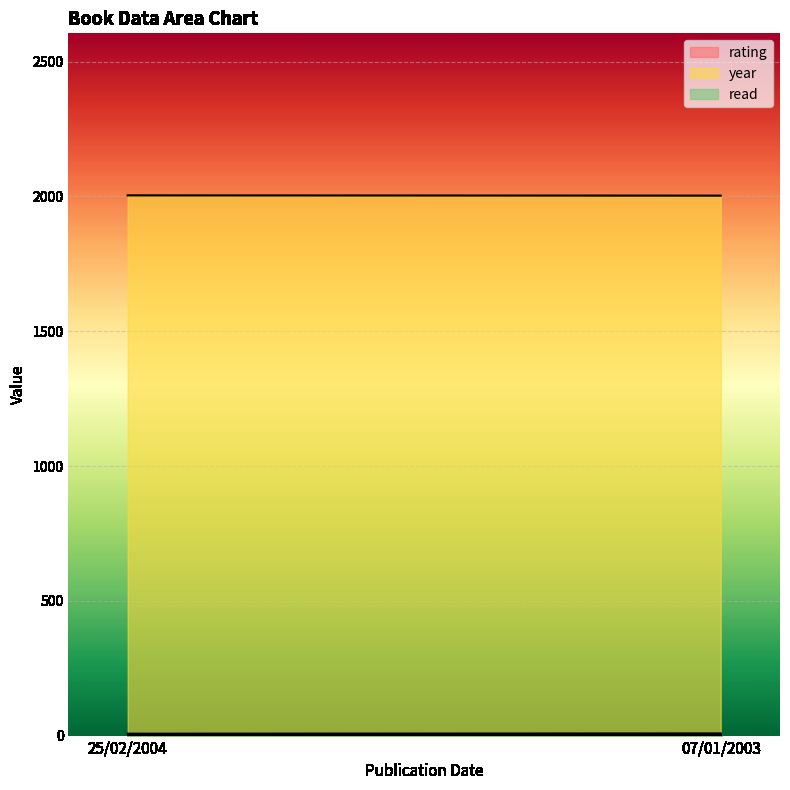

What position from the left is 25/02/2004?

1